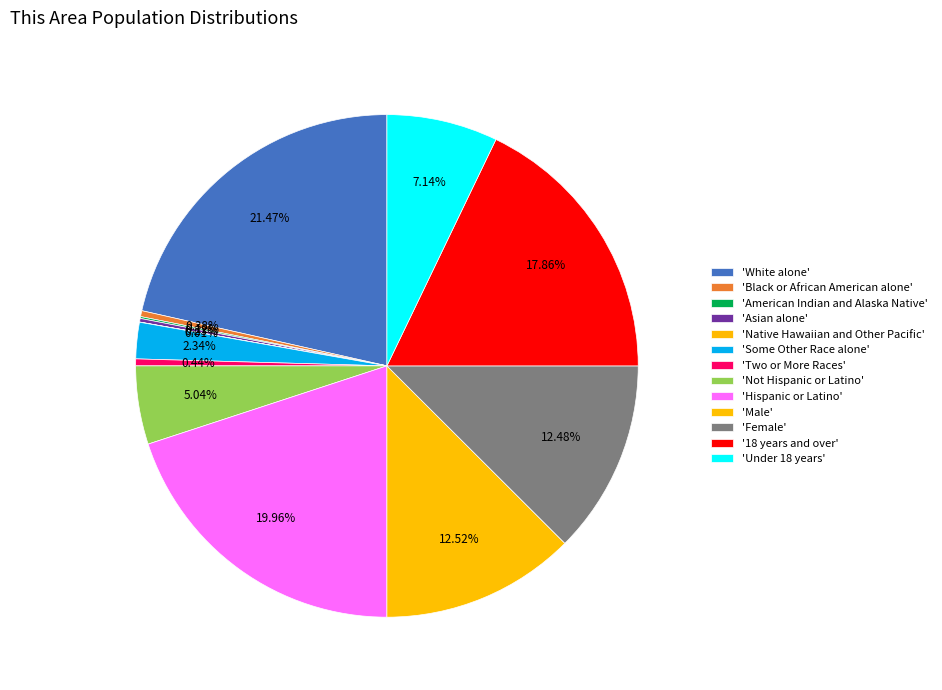

Which category has the biggest portion of the pie?

White alone